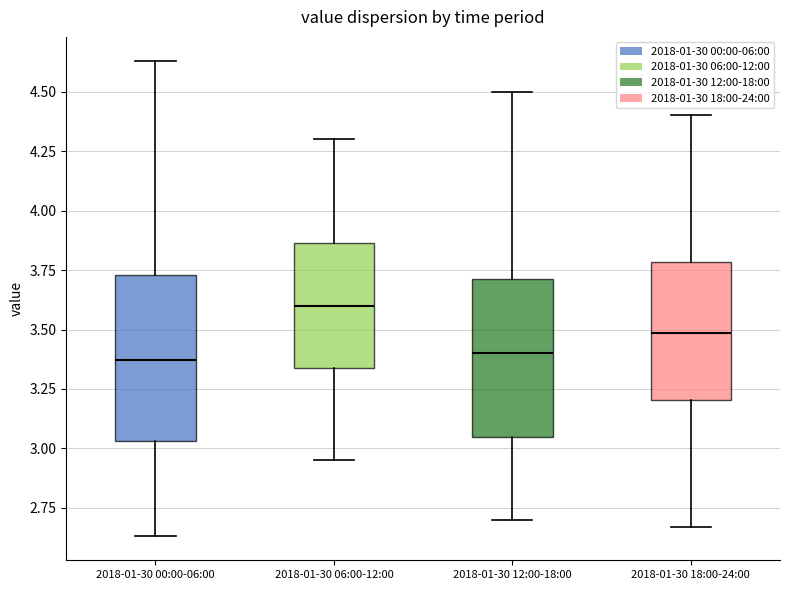

Which box's median line is the highest?

2018-01-30 06:00-12:00